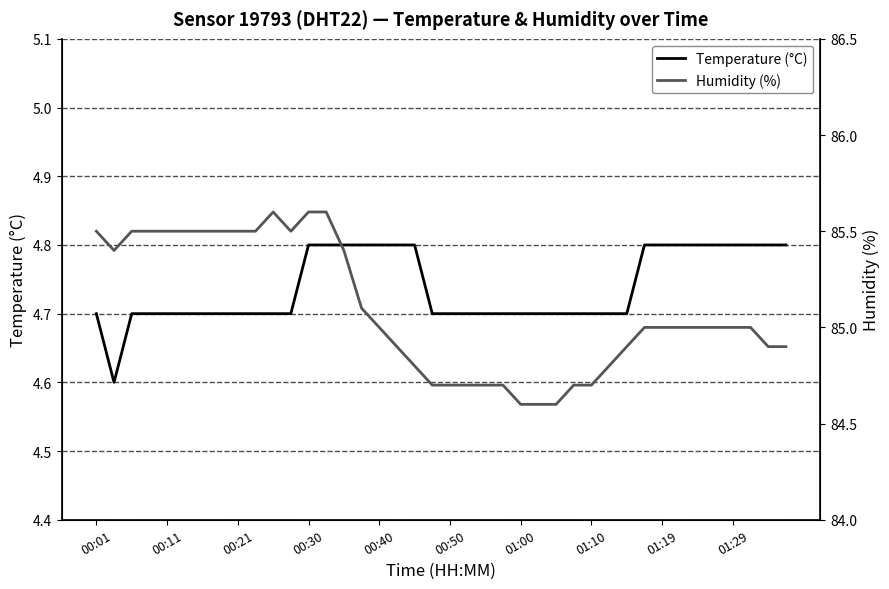

Is this an area chart (filled region under the line)?

No